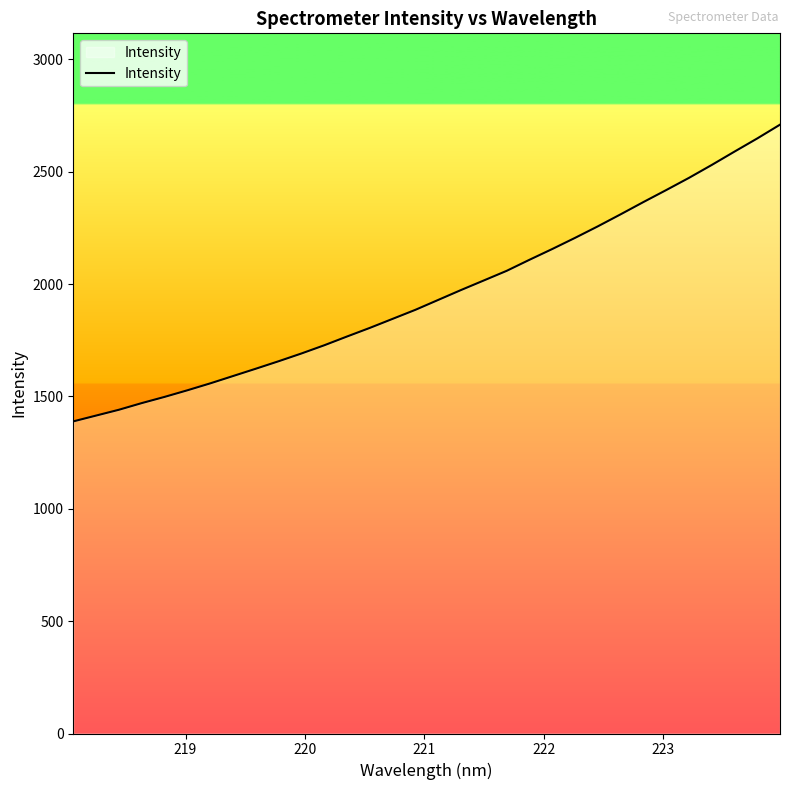

What is the difference between the maximum and minimum values?

1320.6